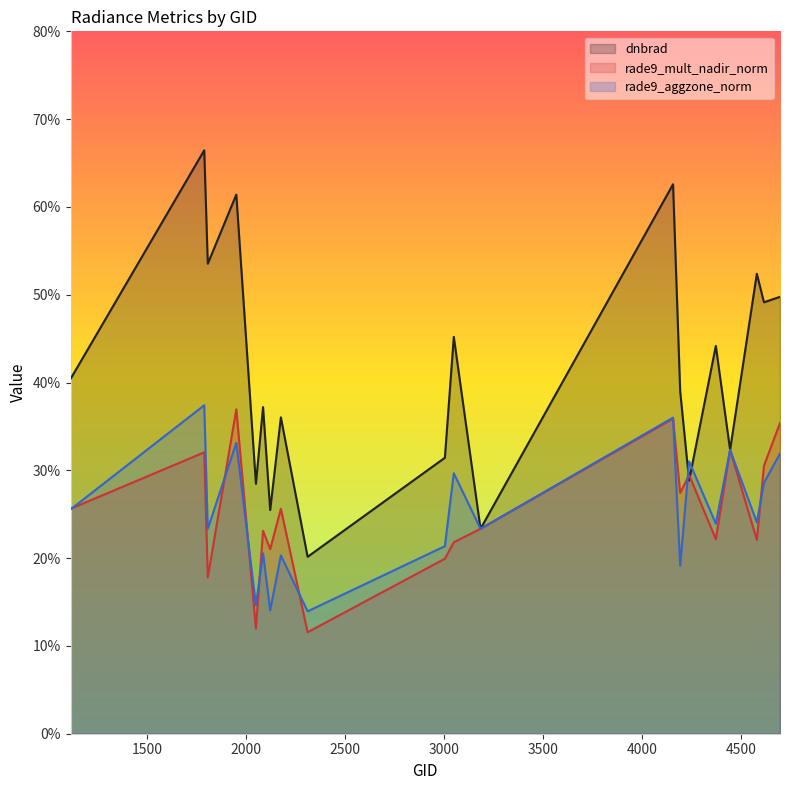

Reading right to left, what are all the values shown in this chart?

dnbrad: 4697=0.5	4616=0.5	4580=0.5	4445=0.3	4373=0.4	4238=0.3	4193=0.4	4157=0.6	3185=0.2	3050=0.5	3005=0.3	2312=0.2	2177=0.4	2123=0.3	2087=0.4	2051=0.3	1952=0.6	1808=0.5	1790=0.7	1115=0.4
rade9_mult_nadir_norm: 4697=0.4	4616=0.3	4580=0.2	4445=0.3	4373=0.2	4238=0.3	4193=0.3	4157=0.4	3185=0.2	3050=0.2	3005=0.2	2312=0.1	2177=0.3	2123=0.2	2087=0.2	2051=0.1	1952=0.4	1808=0.2	1790=0.3	1115=0.3
rade9_aggzone_norm: 4697=0.3	4616=0.3	4580=0.2	4445=0.3	4373=0.2	4238=0.3	4193=0.2	4157=0.4	3185=0.2	3050=0.3	3005=0.2	2312=0.1	2177=0.2	2123=0.1	2087=0.2	2051=0.1	1952=0.3	1808=0.2	1790=0.4	1115=0.3